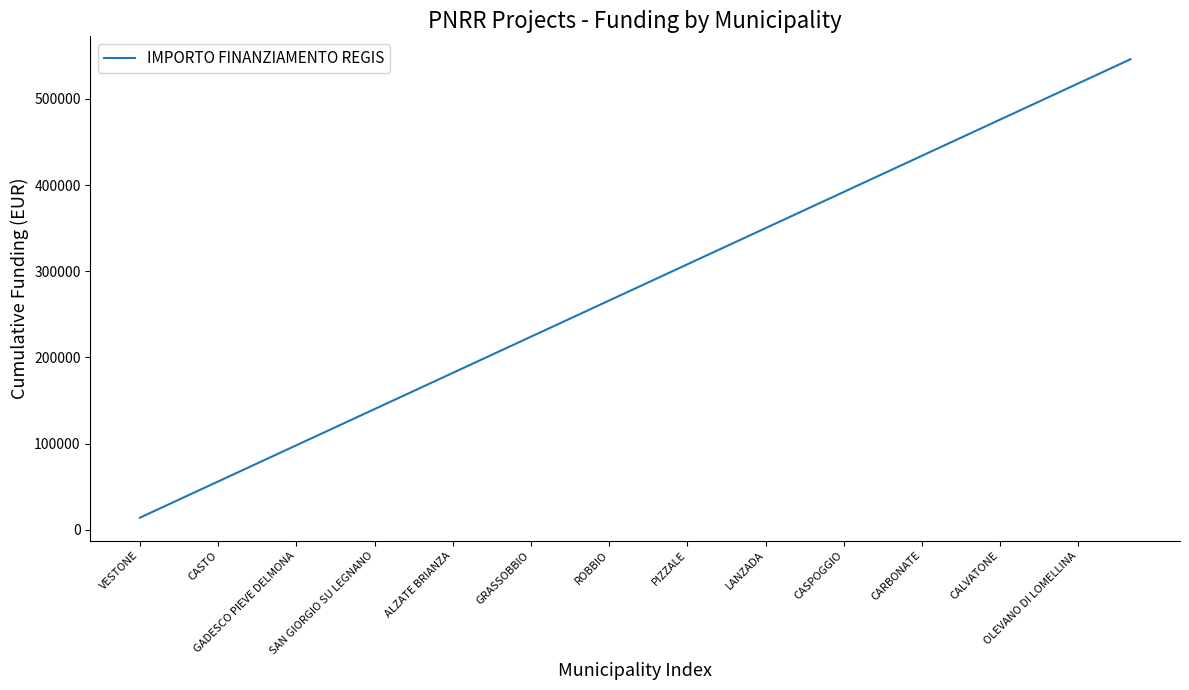

What is the greatest value displayed?

546000